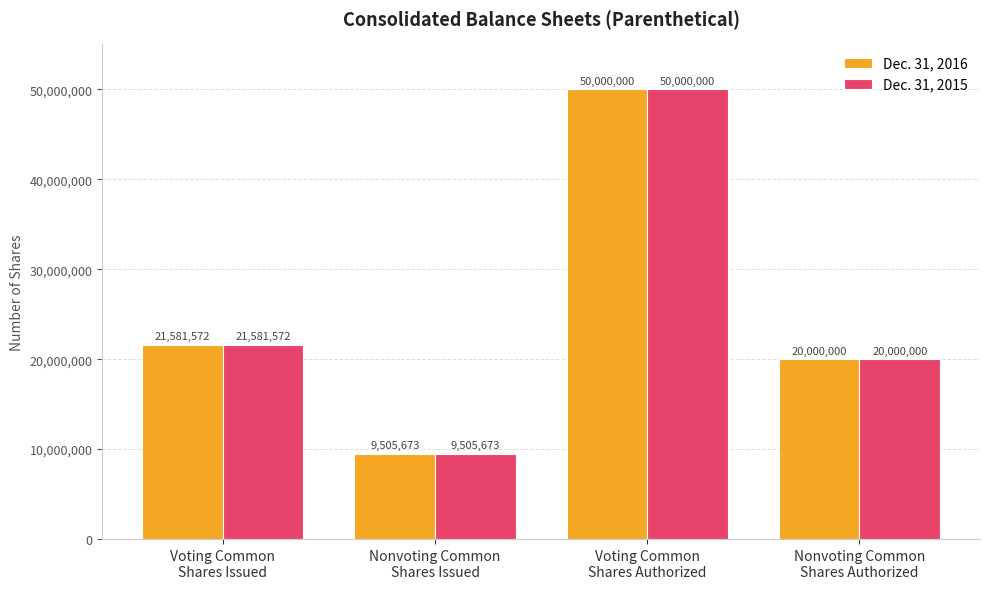

What is the maximum value for Dec. 31, 2015?

50000000